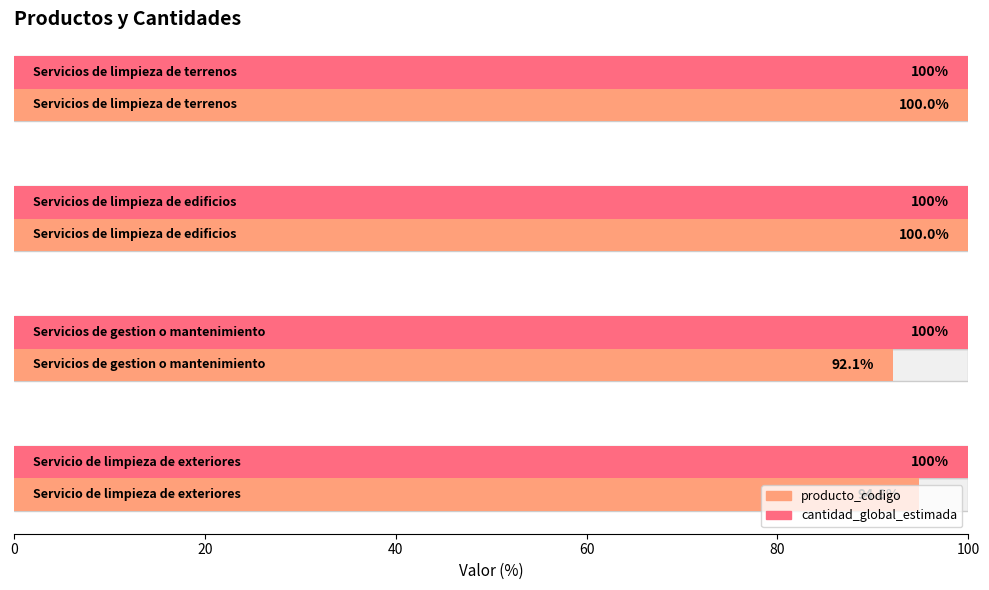

Which series has the widest spread of values?

producto_codigo